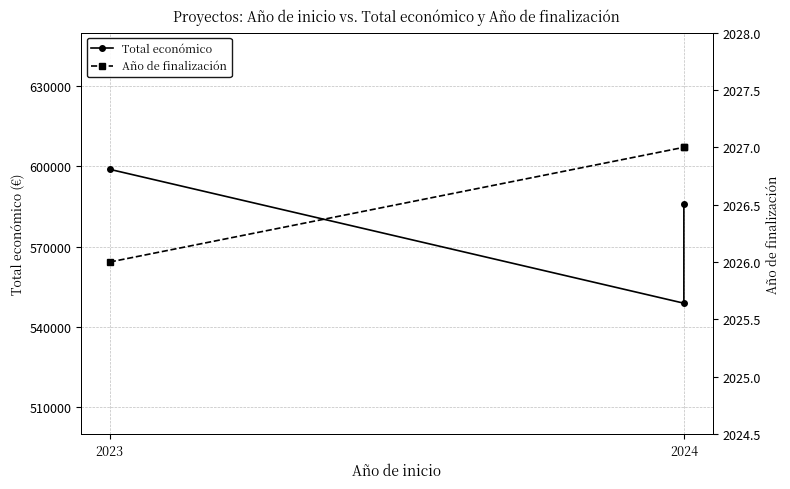

Is the value of Año de finalización at 2023 greater than the value of Total económico at 2024?

No